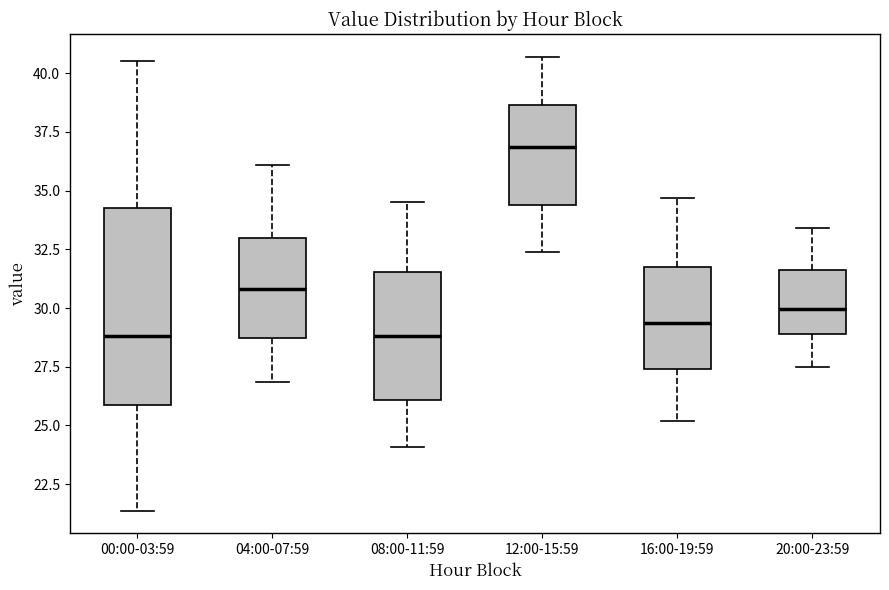

Reading left to right, read every box against the y-axis: the position of its median line, the range the box covers, and the ends of its whiskers. The values are not printed on the chart, so give them approximately, as read against the axis.

00:00-03:59: median 29.0, box 26.0 to 34.5, whiskers 21.5 to 40.5
04:00-07:59: median 31.0, box 28.5 to 33.0, whiskers 27.0 to 36.0
08:00-11:59: median 29.0, box 26.0 to 31.5, whiskers 24.0 to 34.5
12:00-15:59: median 37.0, box 34.5 to 38.5, whiskers 32.5 to 40.5
16:00-19:59: median 29.5, box 27.5 to 32.0, whiskers 25.0 to 34.5
20:00-23:59: median 30.0, box 29.0 to 31.5, whiskers 27.5 to 33.5